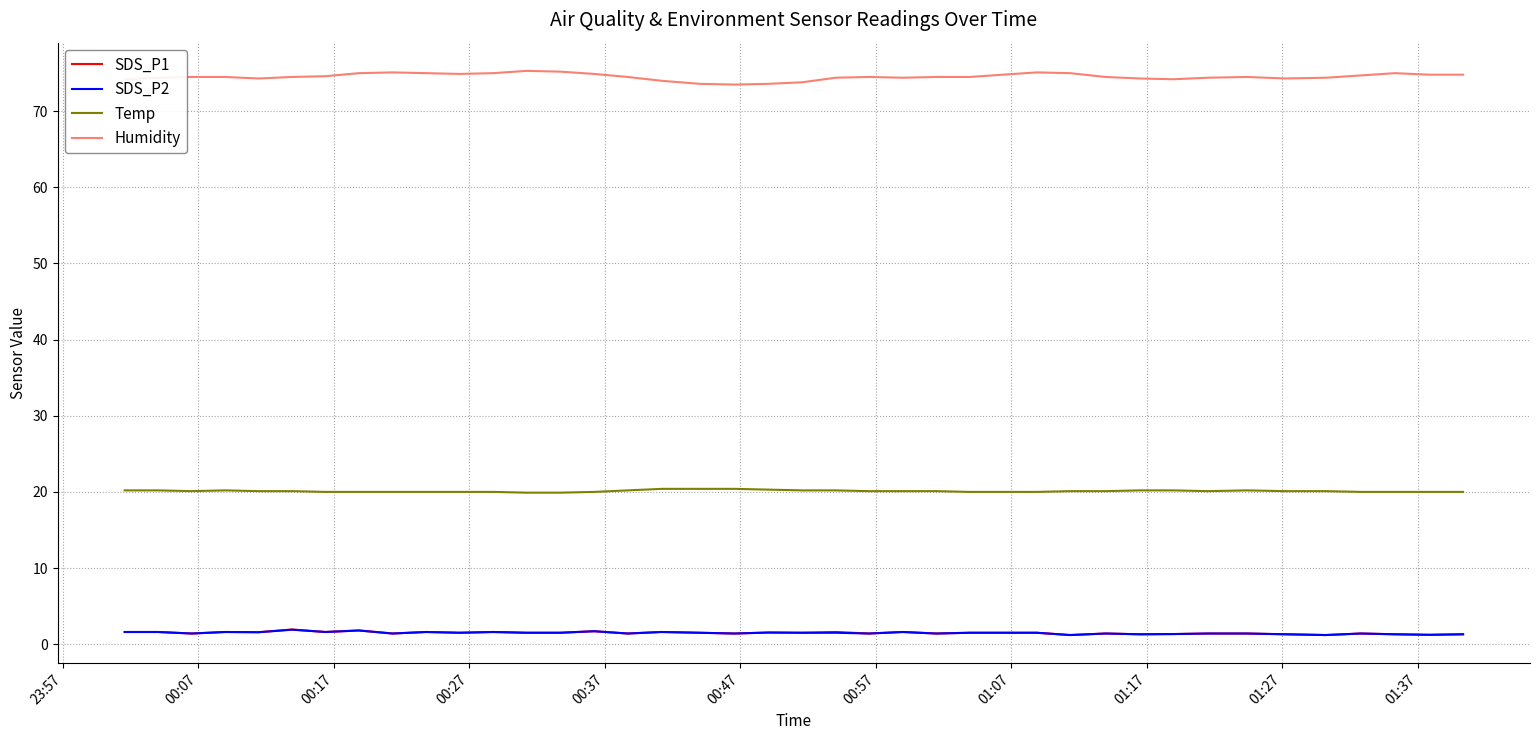

Which series has the widest spread of values?

Humidity